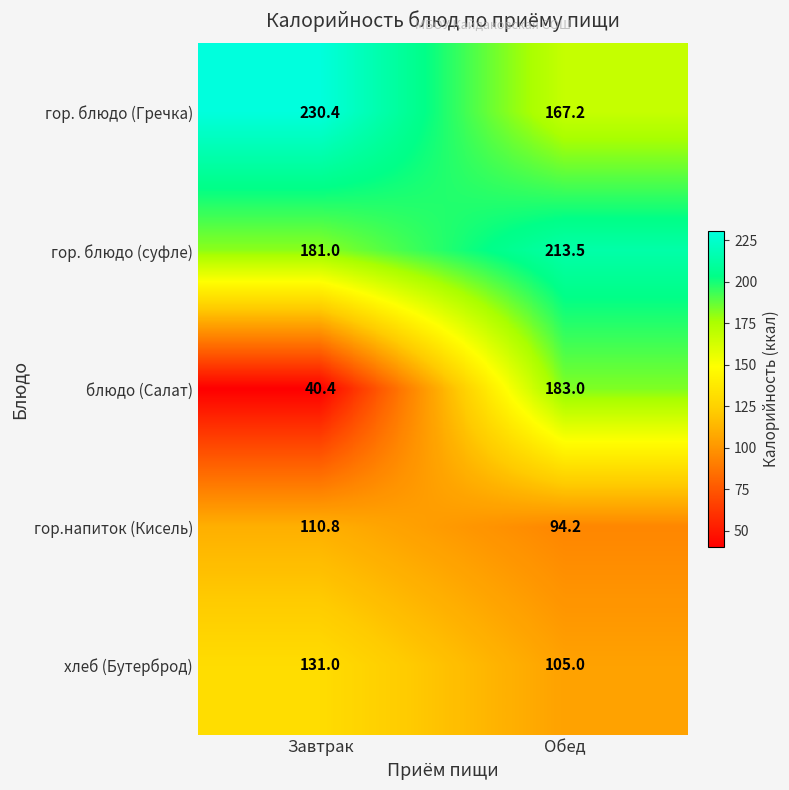

Is it true that хлеб (Бутерброд) equals 187.3 at Обед?

False